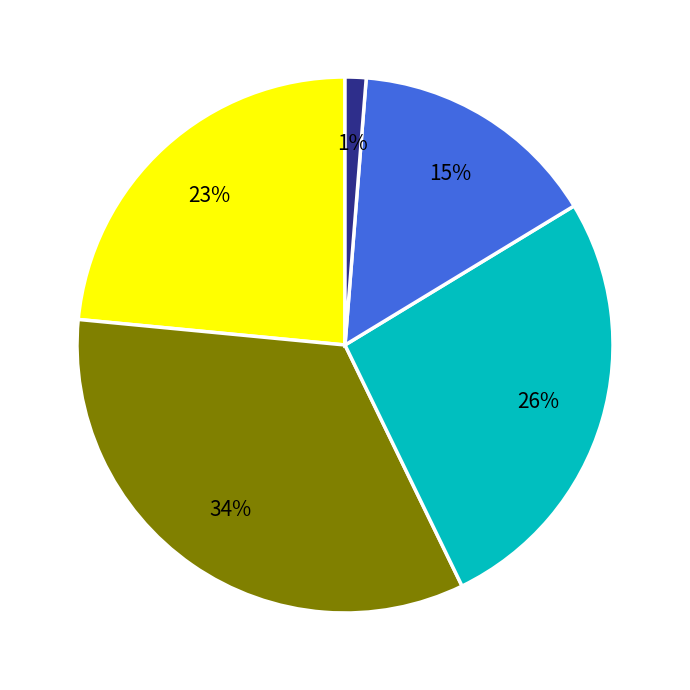

Is there any slice that represents more than half of the pie?

No